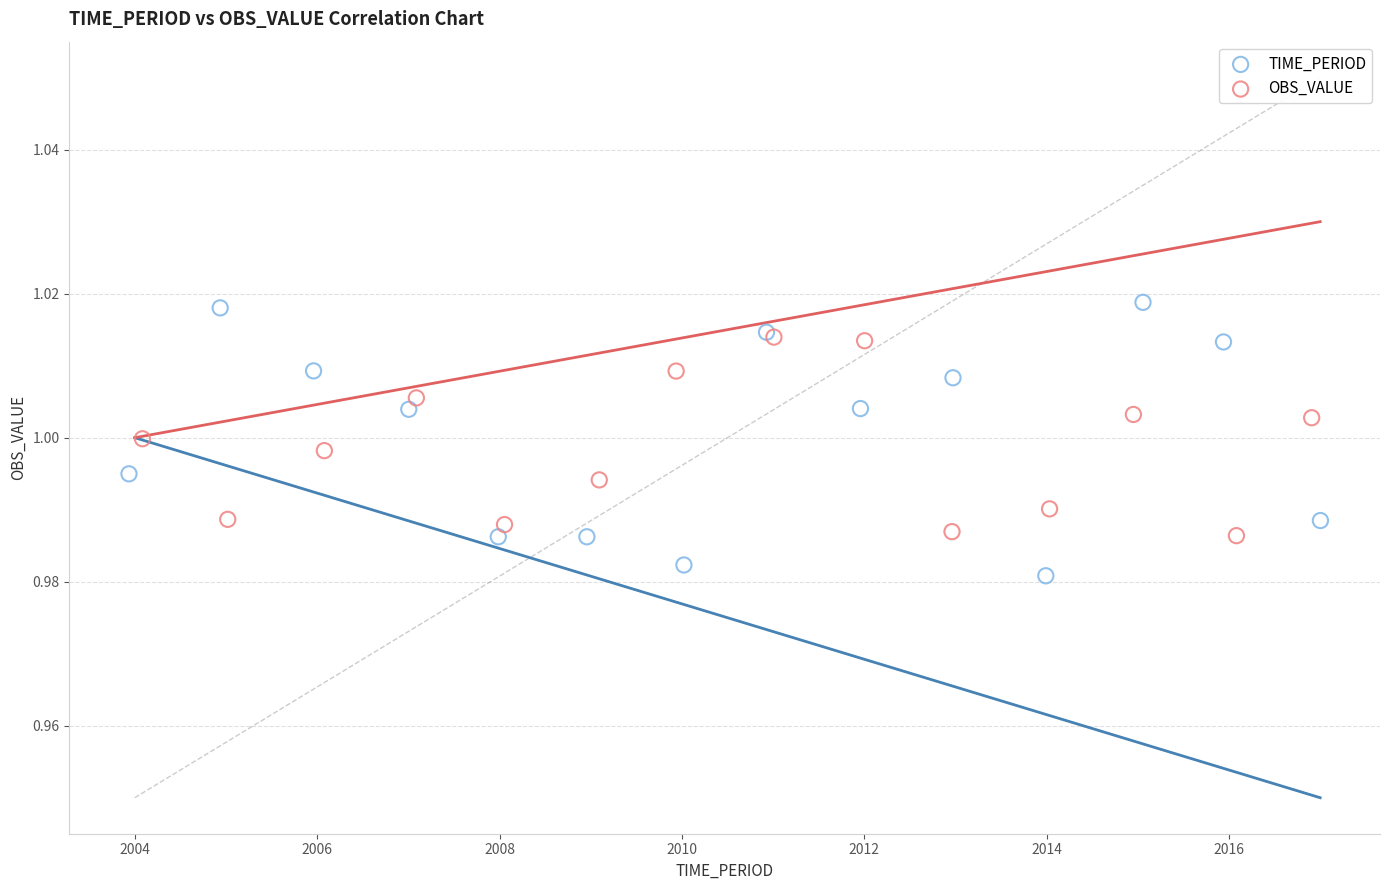

Which series contains the lowest Y value?

TIME_PERIOD